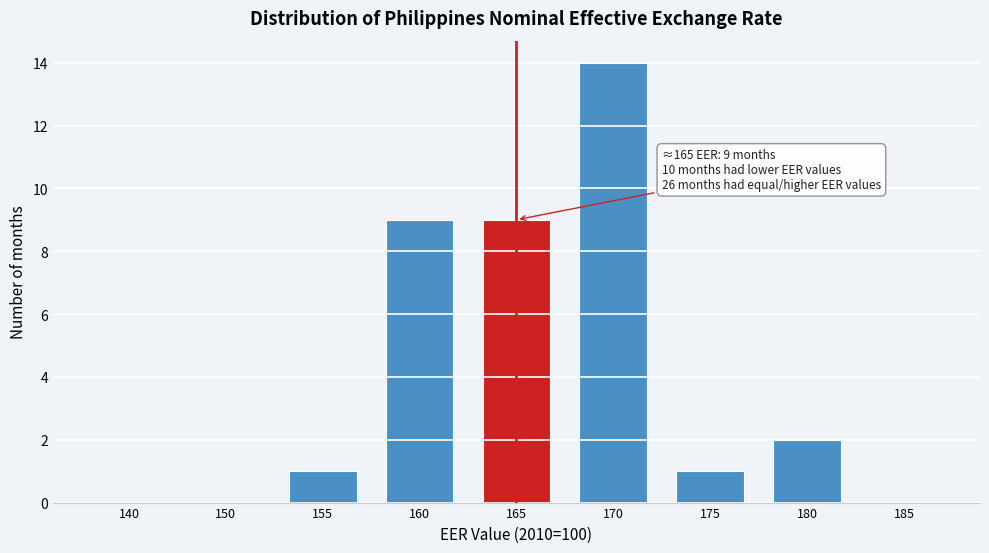

Reading left to right, extract all data points from this chart.

140=0	150=0	155=1	160=9	165=9	170=14	175=1	180=2	185=0